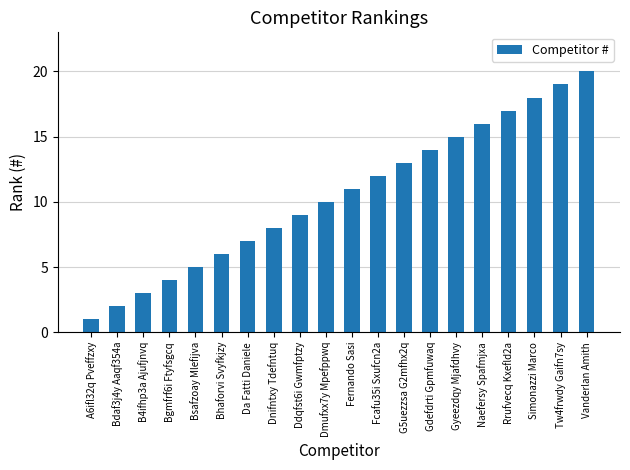

At which category does the chart reach its minimum across all series?

A6ifl32q Pveffzxy